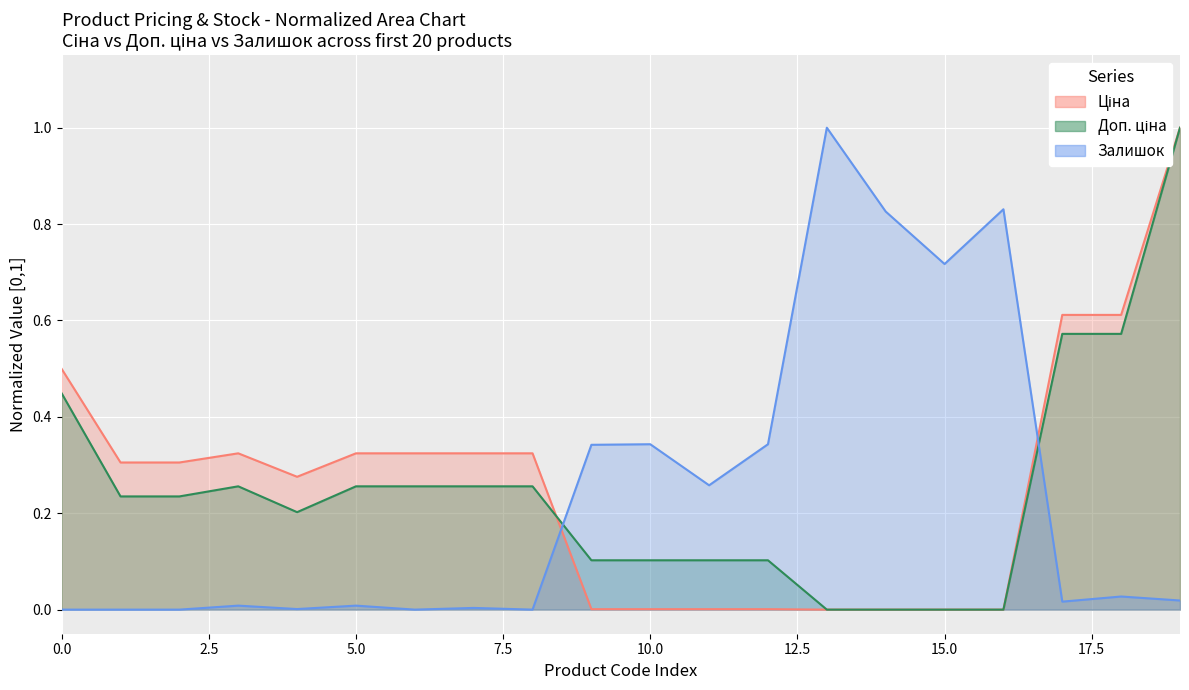

What is the difference between the maximum and minimum values in the Ціна series?

1.0